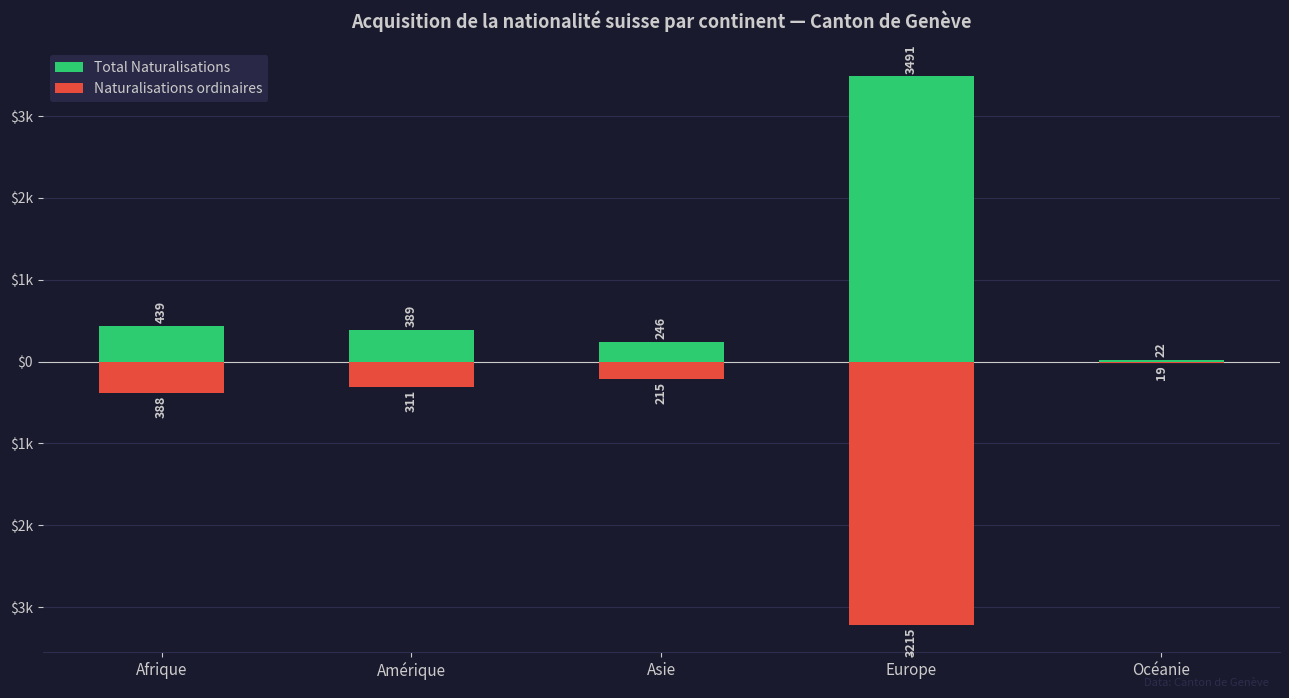

At which category does the chart reach its minimum across all series?

Europe